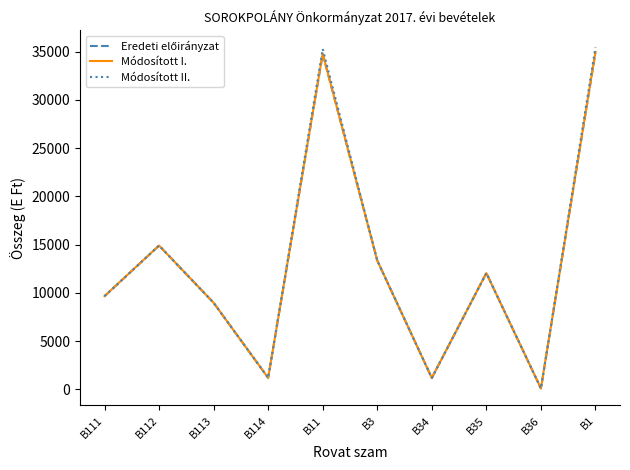

Is it true that Módosított II. equals 61014 at B11?

False